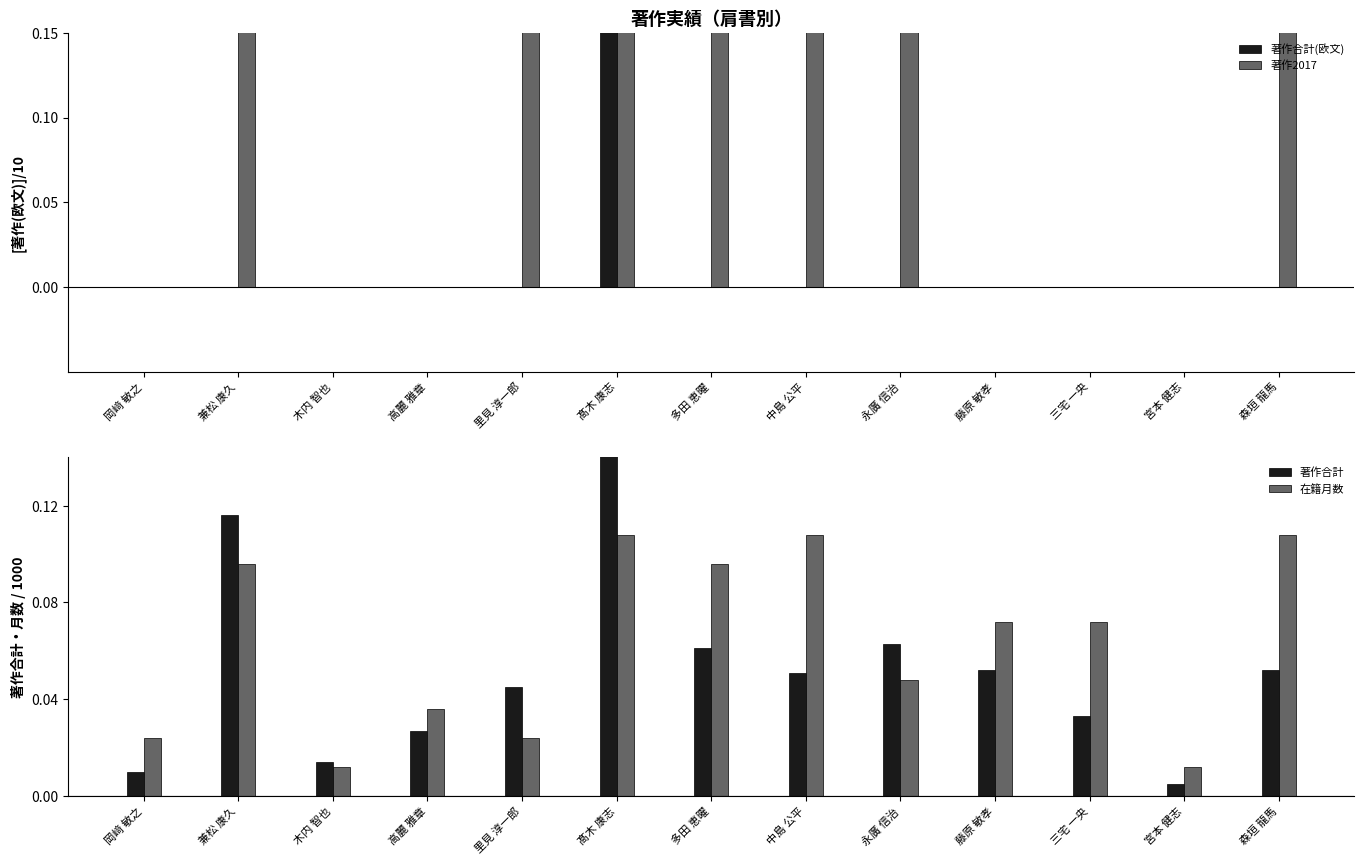

What is the spread (max minus min) of values at 多田 恵曜?

0.7